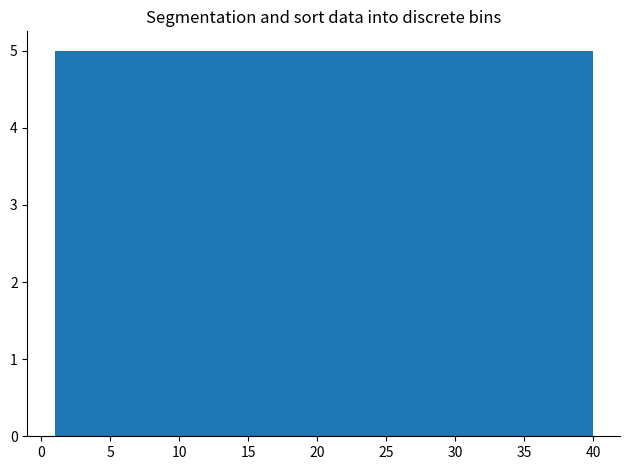

Reading left to right, transcribe this chart: for each bar, give the range it covers on the x-axis and its height. Neither the bar edges nor the heights are printed on the chart, so give them approximately, as read against the axes.

1.0 to 6.0: 5
6.0 to 11.0: 5
11.0 to 15.5: 5
15.5 to 20.5: 5
20.5 to 25.5: 5
25.5 to 30.5: 5
30.5 to 35.0: 5
35.0 to 40.0: 5